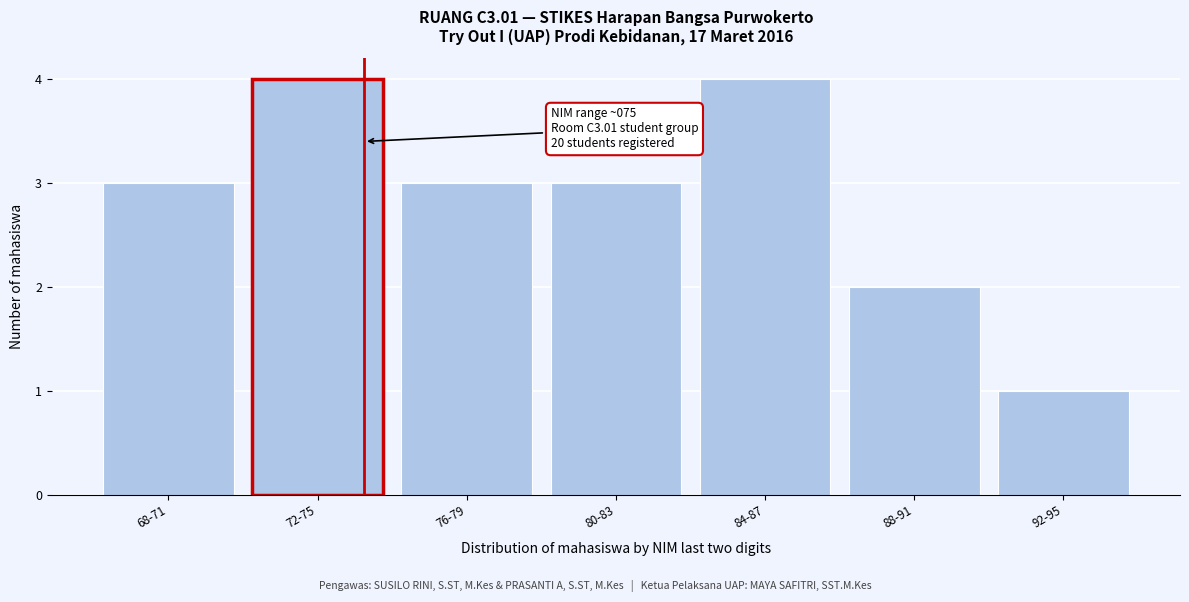

Reading right to left, what are all the values shown in this chart?

1	2	4	3	3	4	3